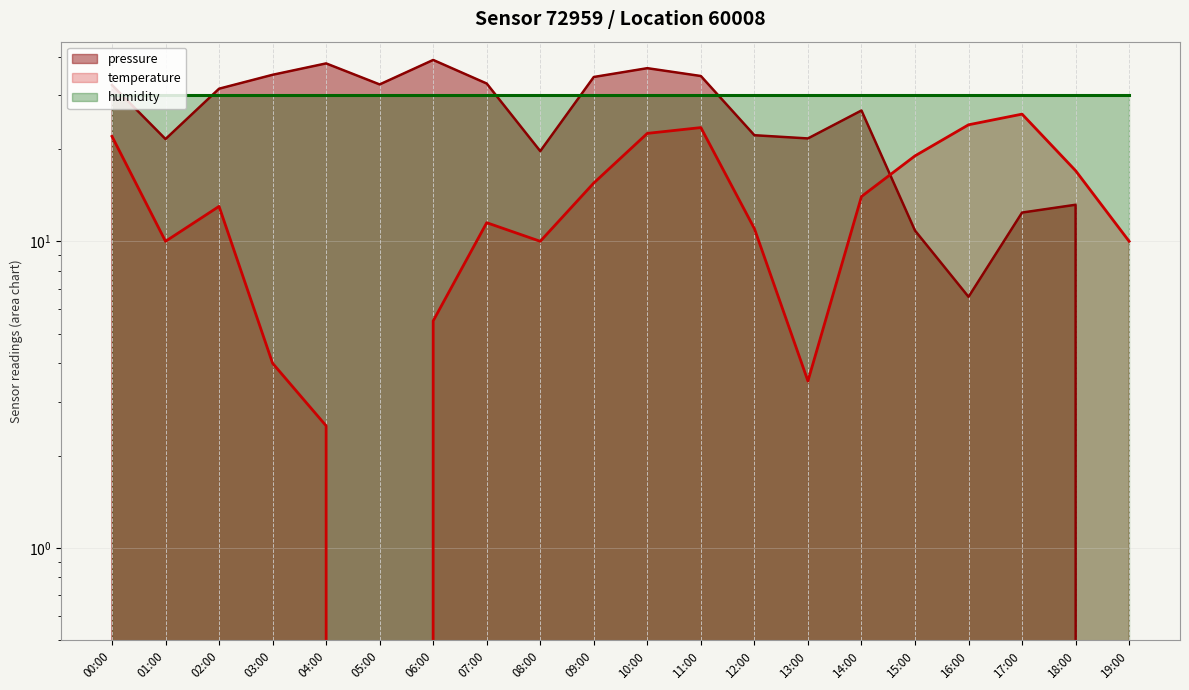

Does the chart have visible grid lines?

Yes